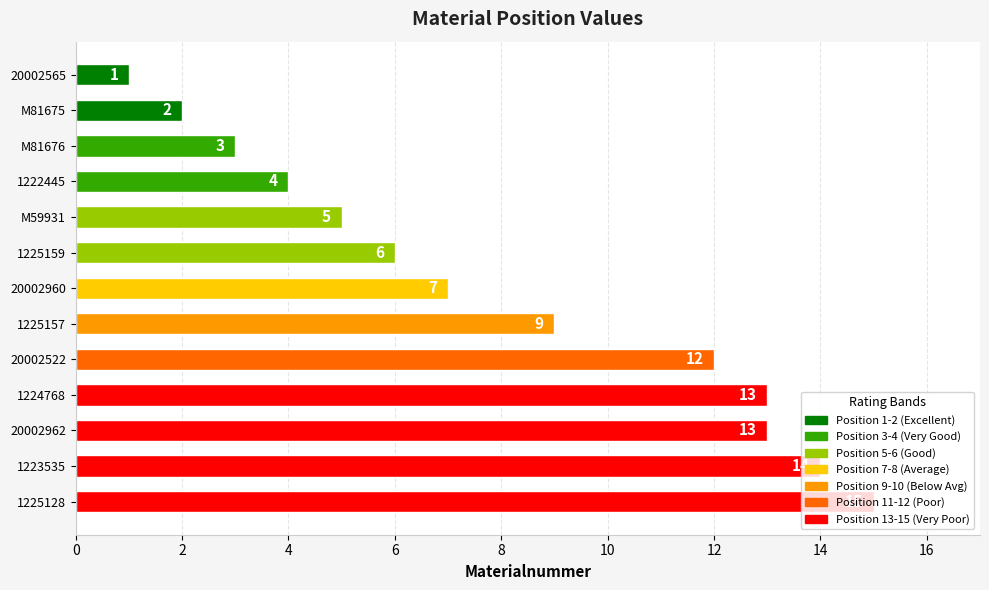

What is the ratio of the value at 20002522 to the value at 1225128?

0.8